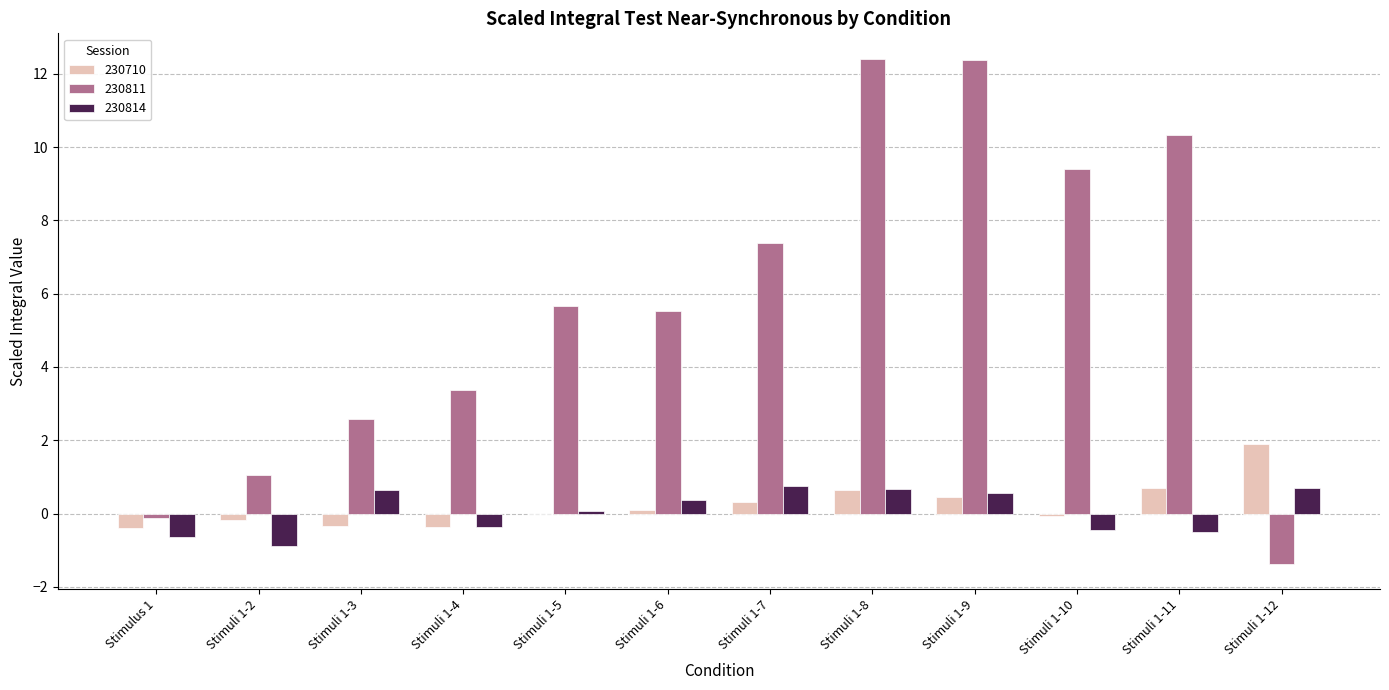

Which series has the largest total across all categories?

230811